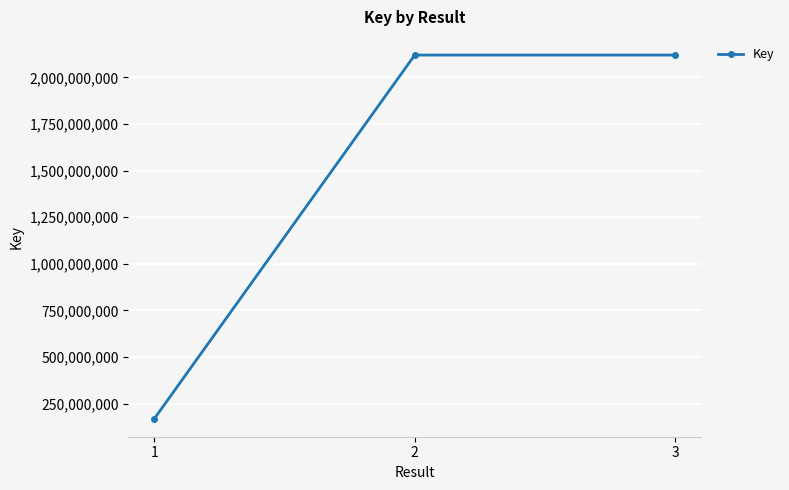

What is the sum of the values at 2 and 3?

4239028862